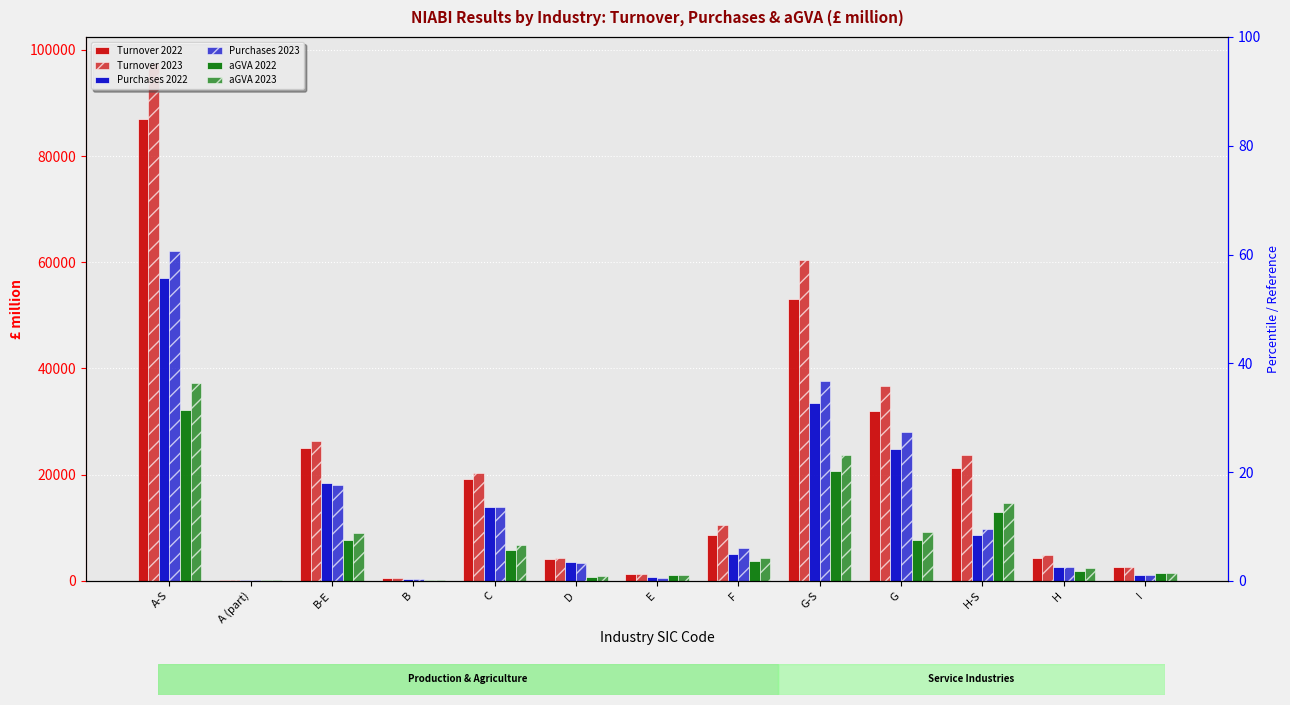

What is the label of the 3rd bar from the left?

B-E